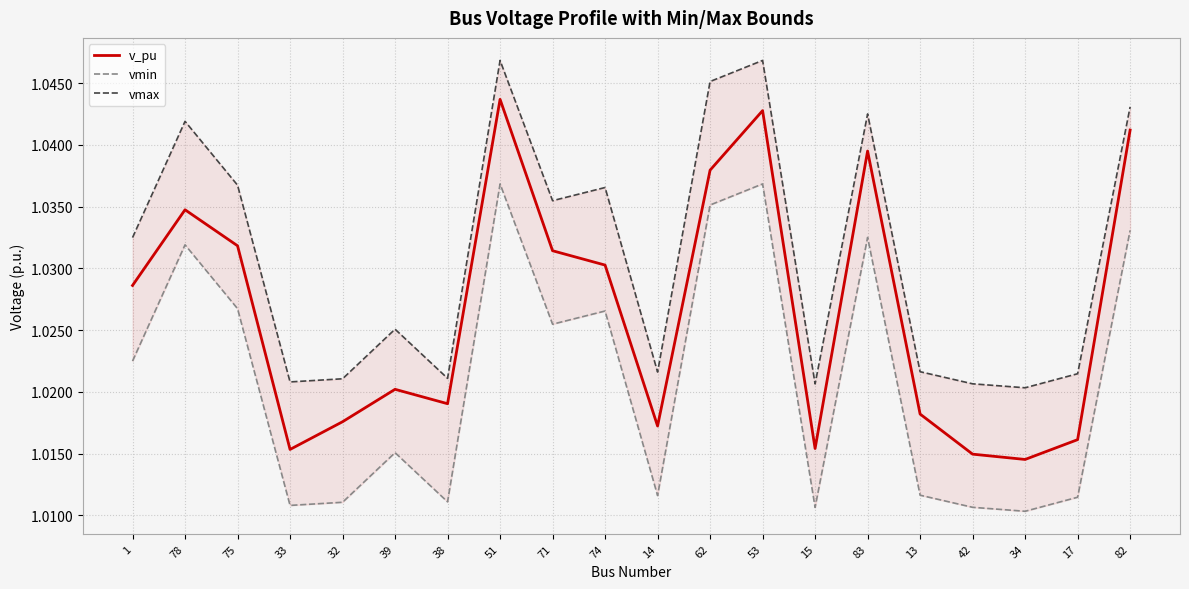

What is the value of the vmin point at the 15th from the left?

1.0